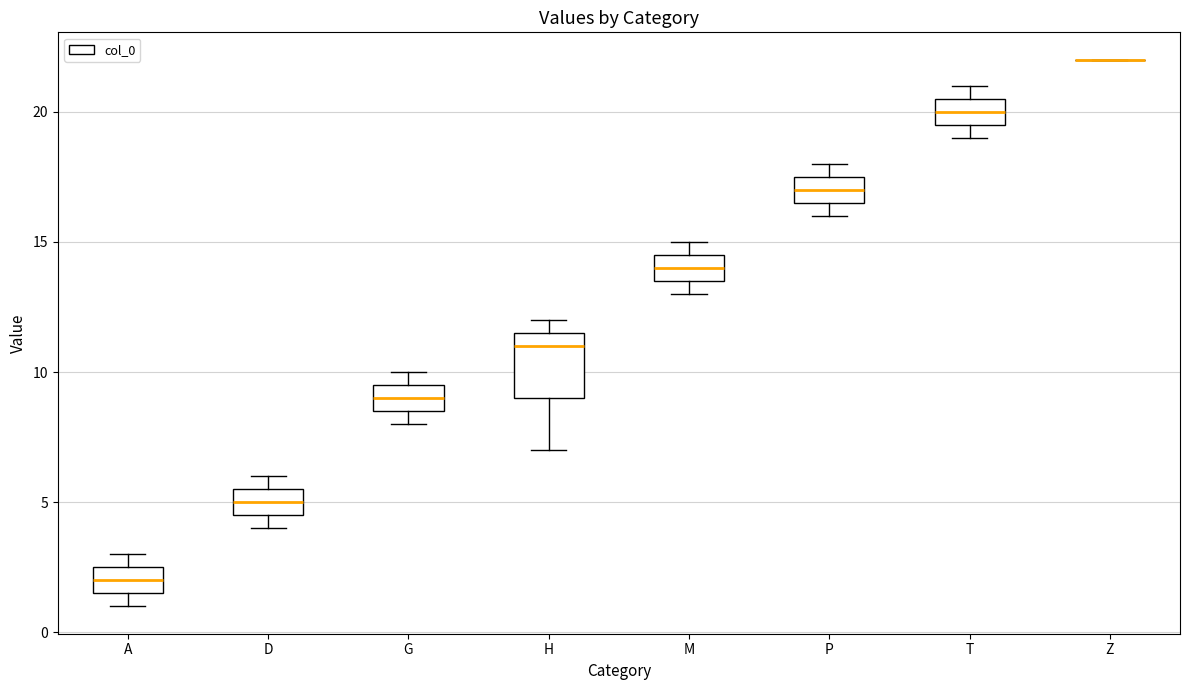

Reading left to right, read every box against the y-axis: the position of its median line, the range the box covers, and the ends of its whiskers. The values are not printed on the chart, so give them approximately, as read against the axis.

A: median 2.0, box 1.5 to 2.5, whiskers 1.0 to 3.0
D: median 5.0, box 4.5 to 5.5, whiskers 4.0 to 6.0
G: median 9.0, box 8.5 to 9.5, whiskers 8.0 to 10.0
H: median 11.0, box 9.0 to 11.5, whiskers 7.0 to 12.0
M: median 14.0, box 13.5 to 14.5, whiskers 13.0 to 15.0
P: median 17.0, box 16.5 to 17.5, whiskers 16.0 to 18.0
T: median 20.0, box 19.5 to 20.5, whiskers 19.0 to 21.0
Z: box collapsed to a line at 22.0, whiskers 22.0 to 22.0